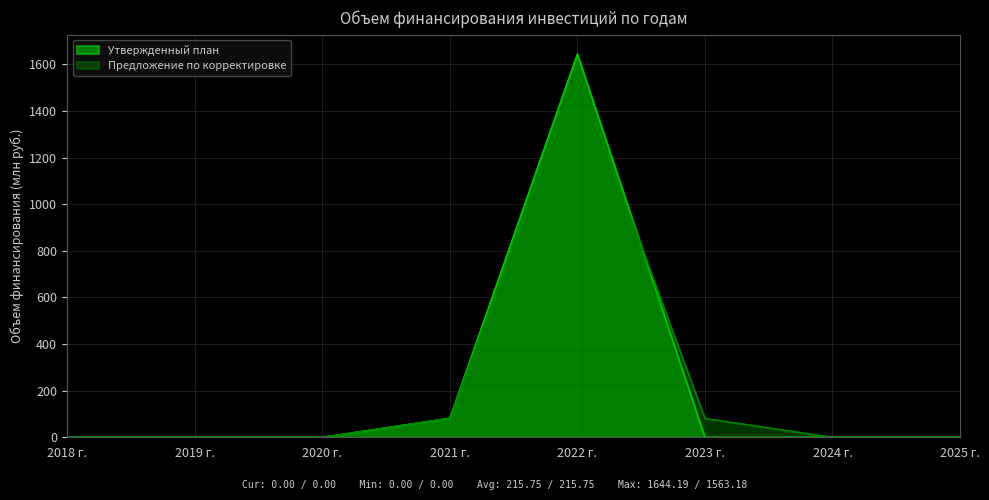

How many lines are shown in the chart?

2